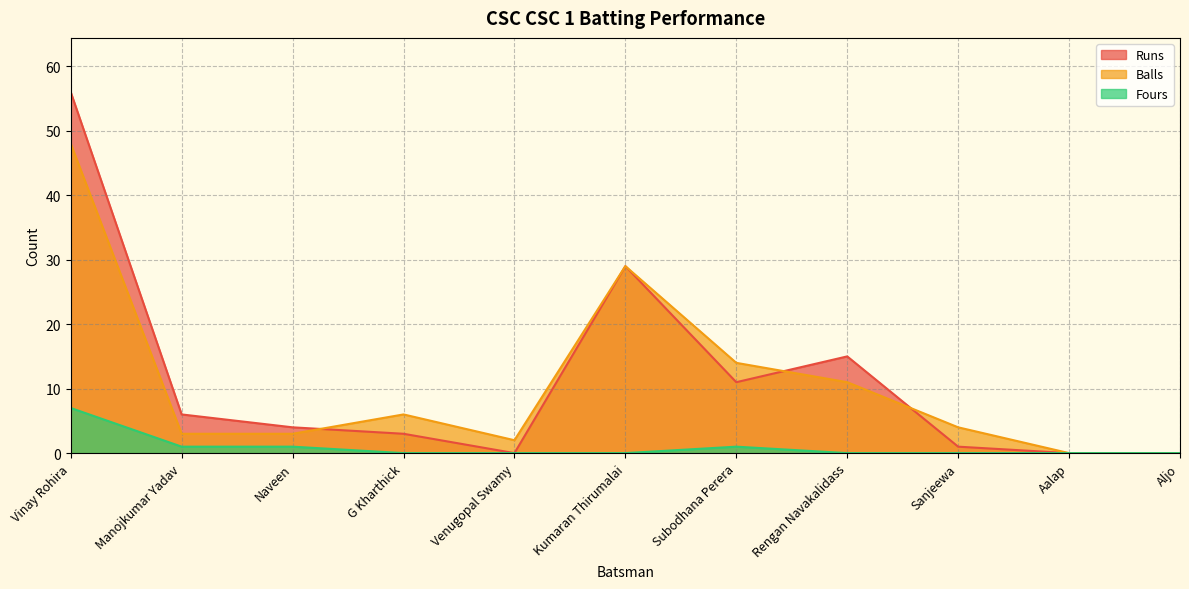

How many data points in Runs are above 4?

5